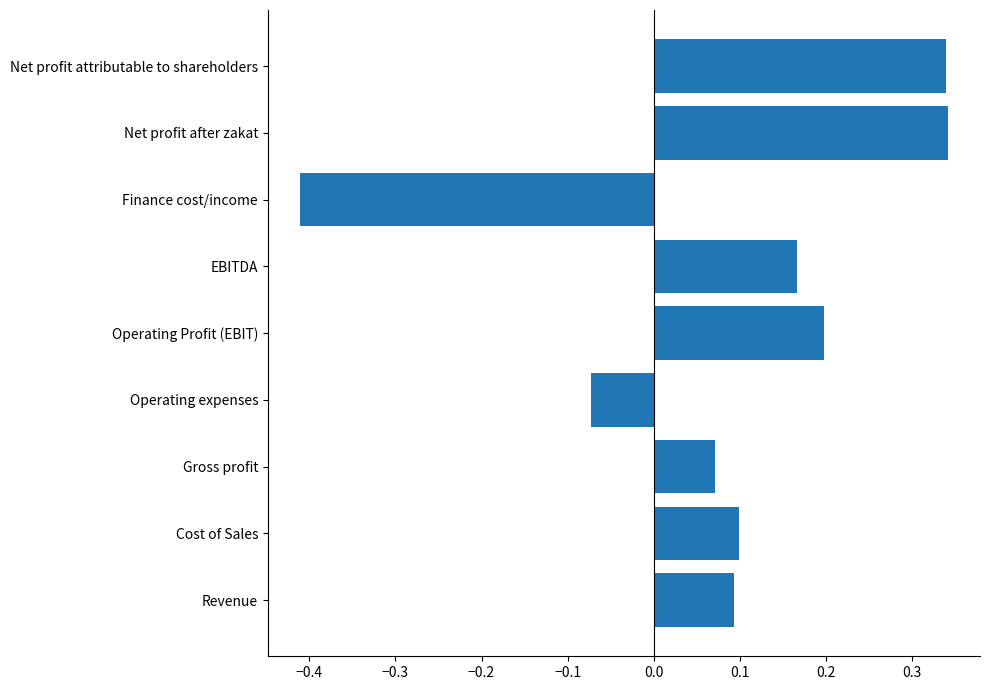

Which label corresponds to the smallest value in the chart?

Finance cost/income